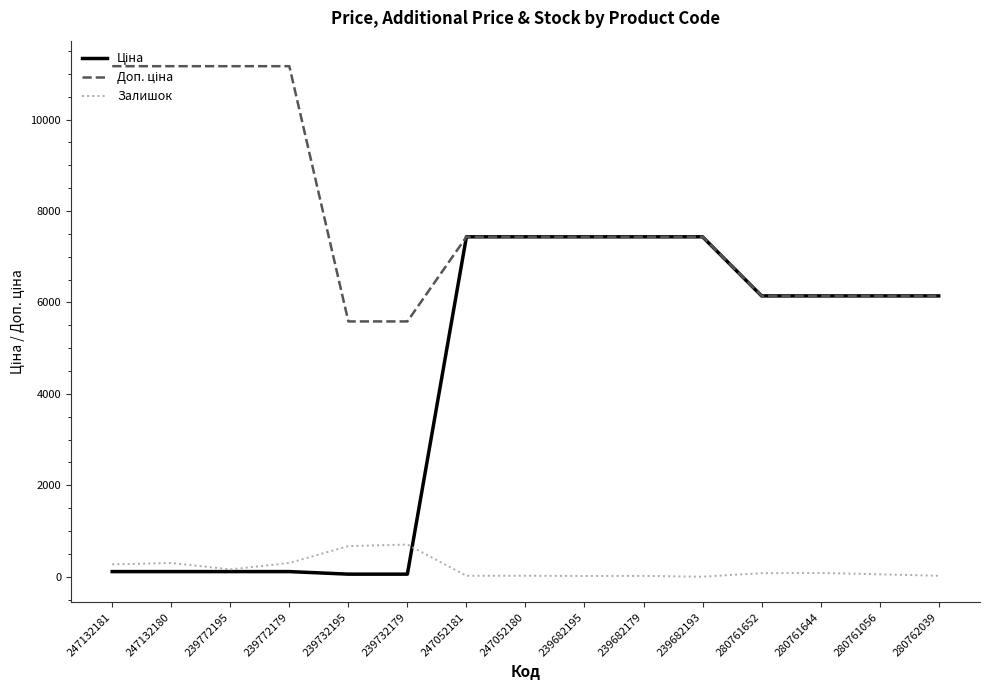

Is it true that Залишок equals 21.0 at 247052180?

True